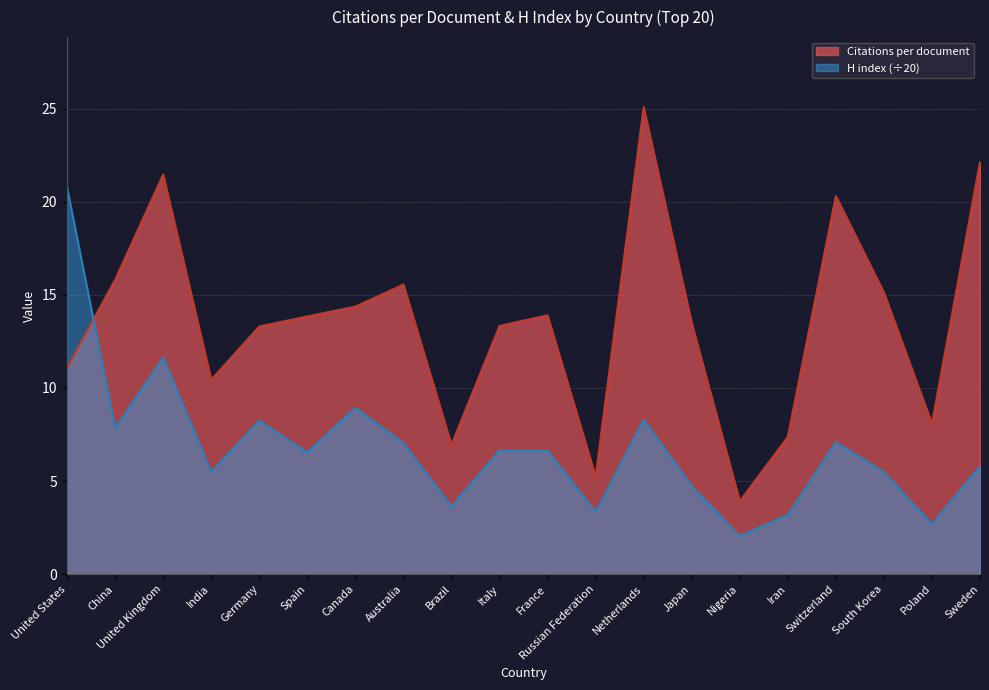

At which category does Citations per document reach its first local peak?

United Kingdom